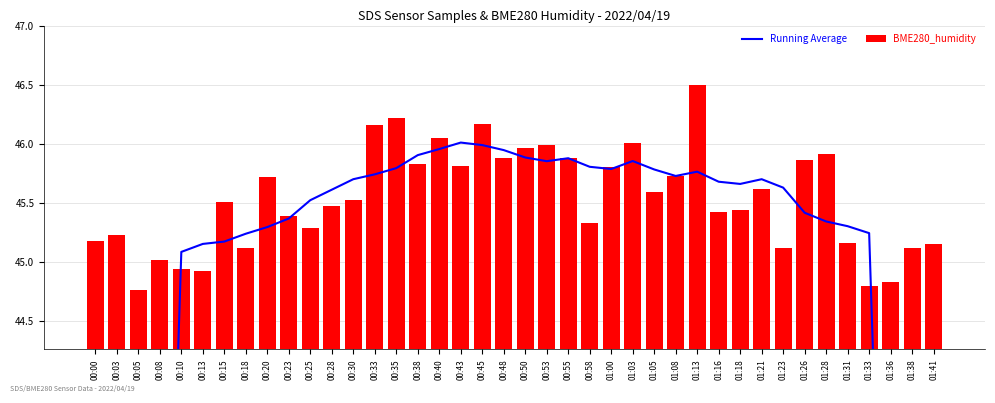

How many values in the BME280_humidity series are below 45?

5